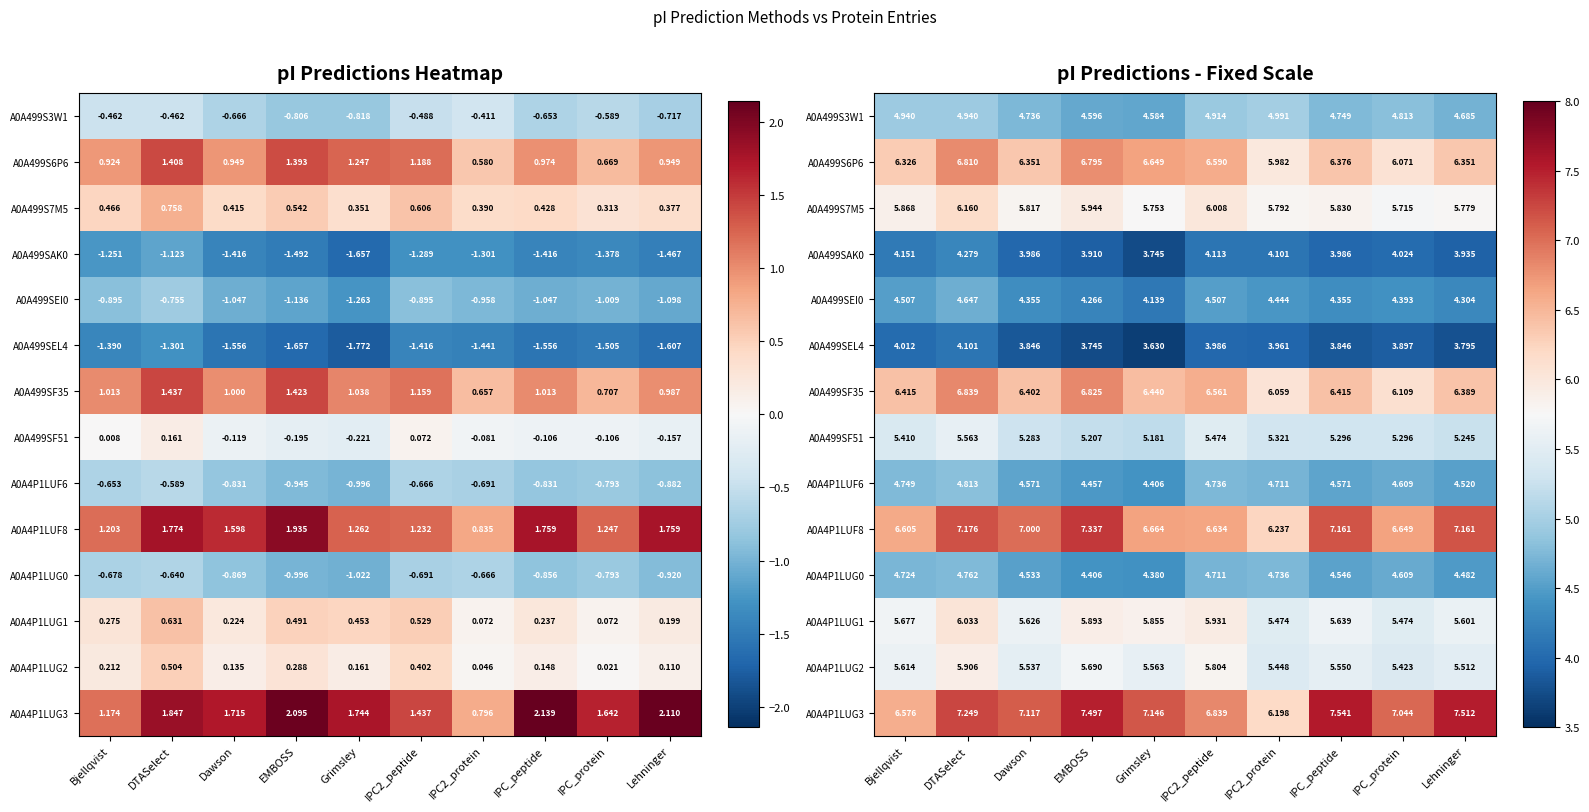

What is the total value across all series at IPC_peptide?

75.9